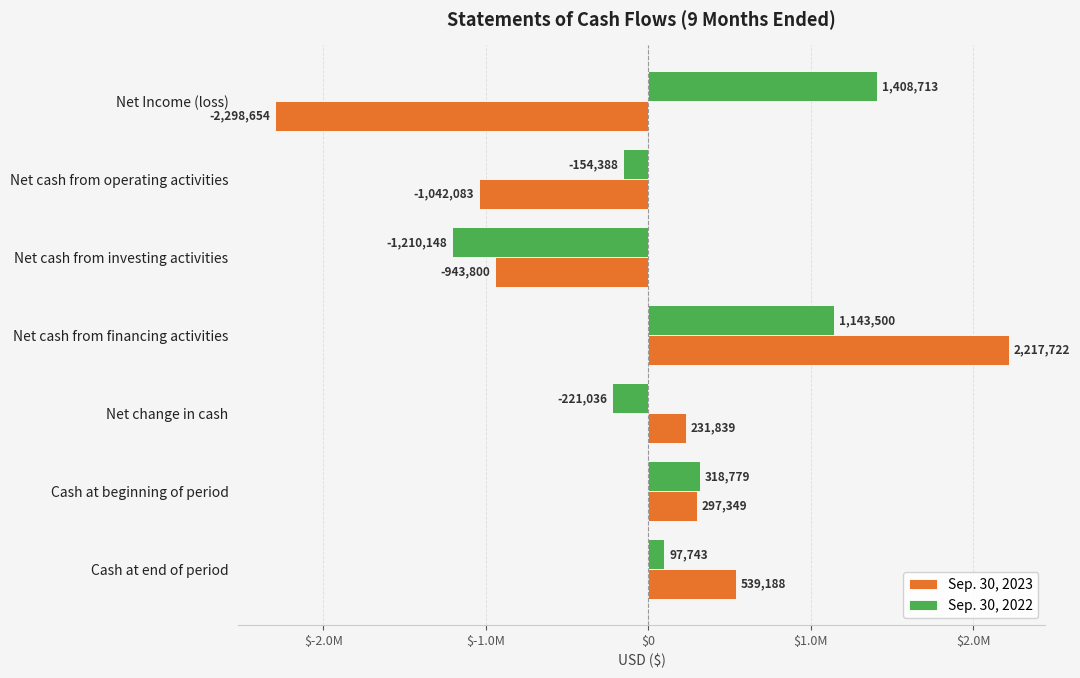

What are all the series names shown in the legend?

Sep. 30, 2023, Sep. 30, 2022